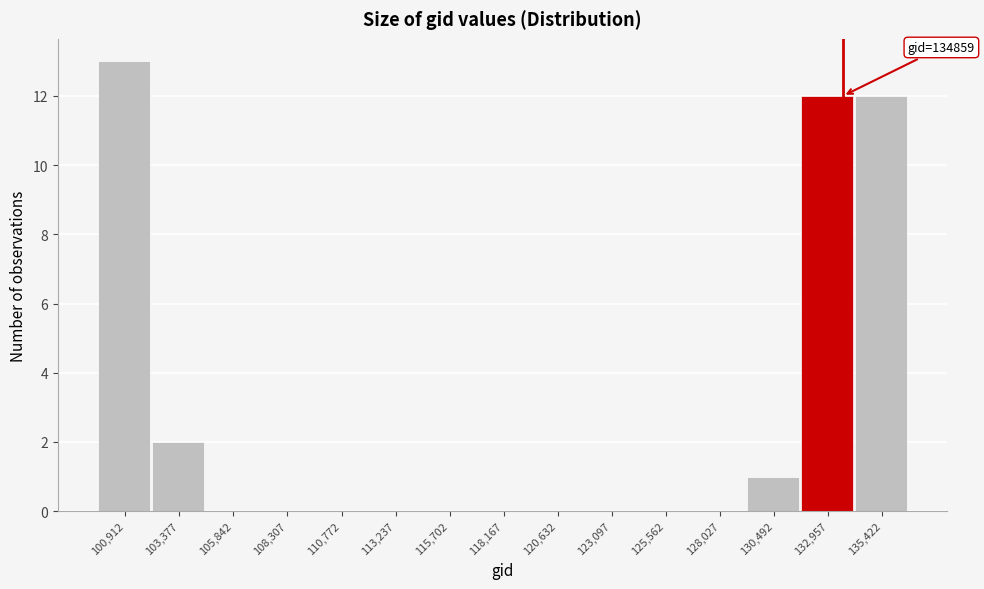

Reading right to left, what are all the values shown in this chart?

135,422=12	132,957=12	130,492=1	128,027=0	125,562=0	123,097=0	120,632=0	118,167=0	115,702=0	113,237=0	110,772=0	108,307=0	105,842=0	103,377=2	100,912=13